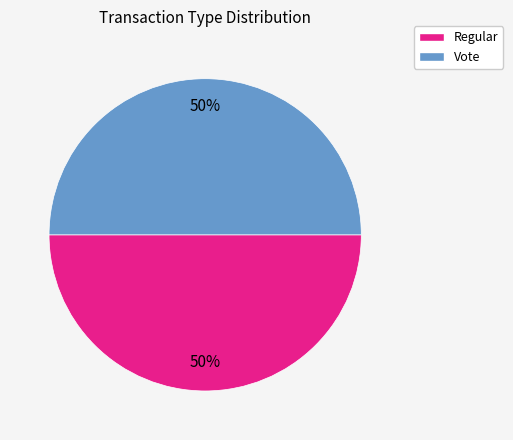

The Regular slice represents 35% of the pie. True or false?

False